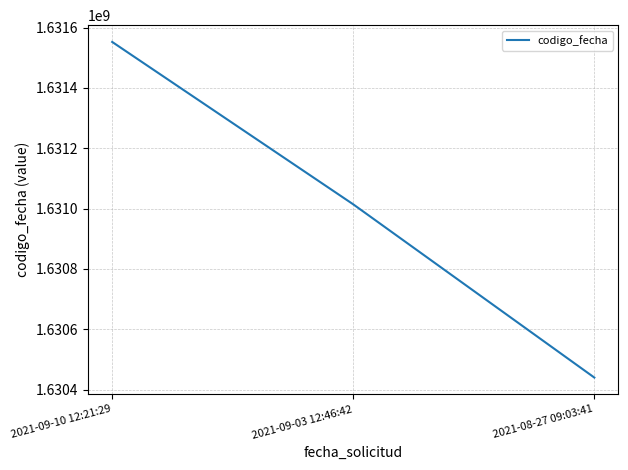

What value does the data have at 2021-09-03 12:46:42, to the nearest 50?

1631014000